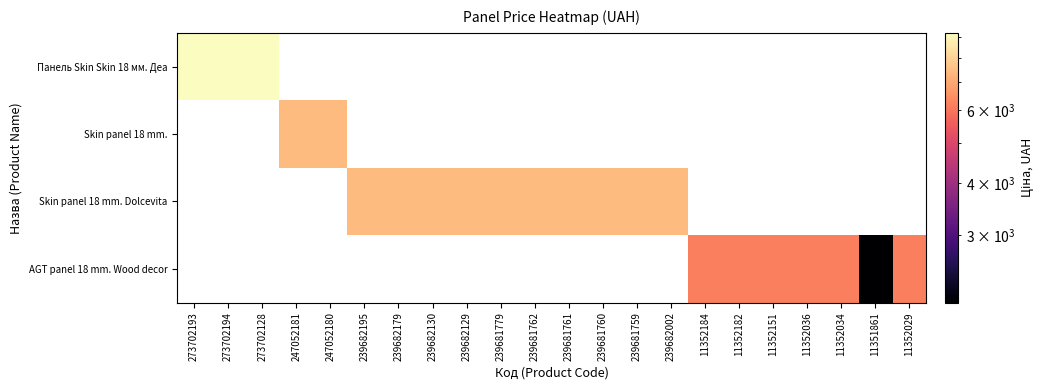

How many distinct data groups are displayed?

4